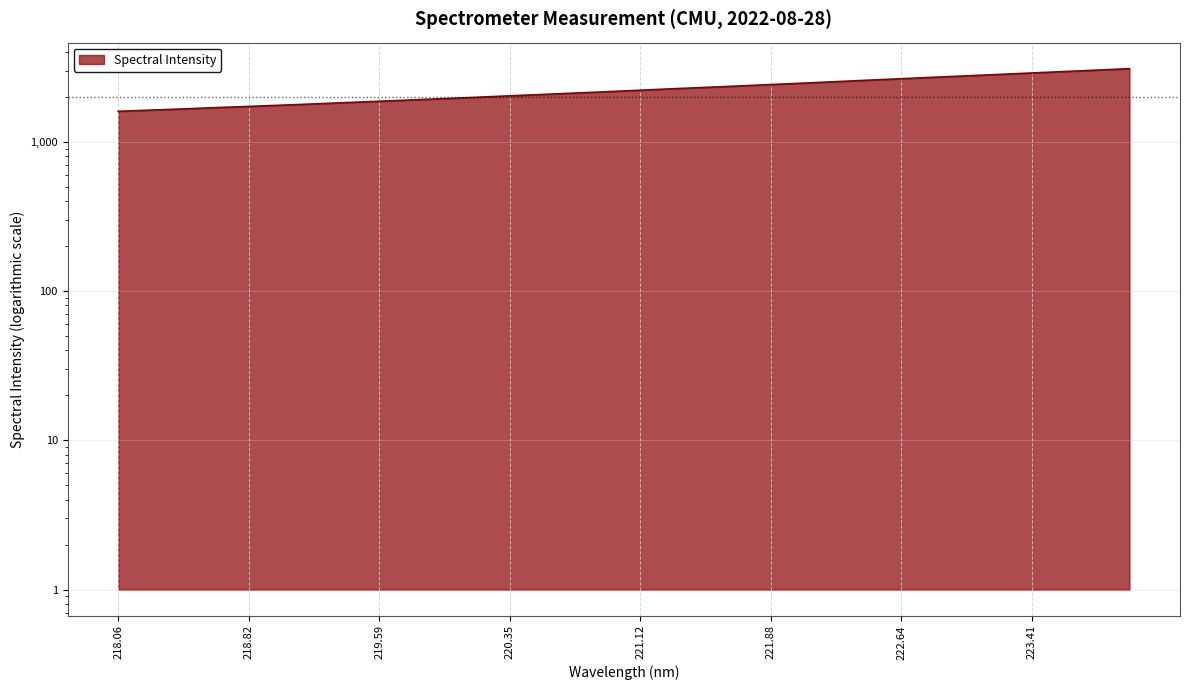

Rank the categories by value from lowest to highest.

218.0596, 218.2508, 218.442, 218.6332, 218.8244, 219.0156, 219.2067, 219.3979, 219.589, 219.7801, 219.9712, 220.1623, 220.3533, 220.5444, 220.7354, 220.9264, 221.1174, 221.3083, 221.4993, 221.6902, 221.8812, 222.0721, 222.263, 222.4538, 222.6447, 222.8355, 223.0264, 223.2172, 223.408, 223.5987, 223.7895, 223.9802